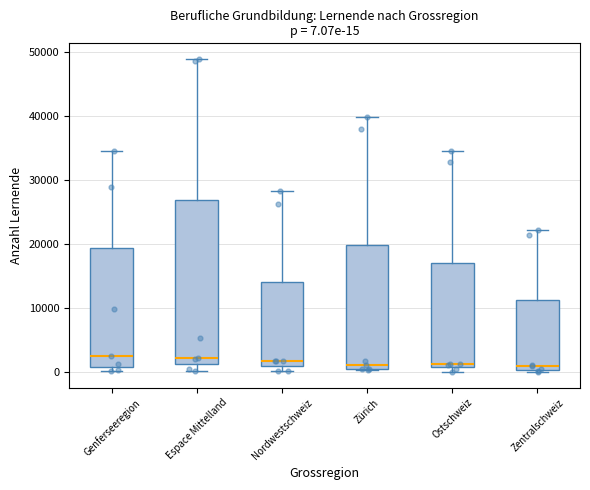

Which box is the tallest, from its lower edge to its upper edge?

Espace Mittelland